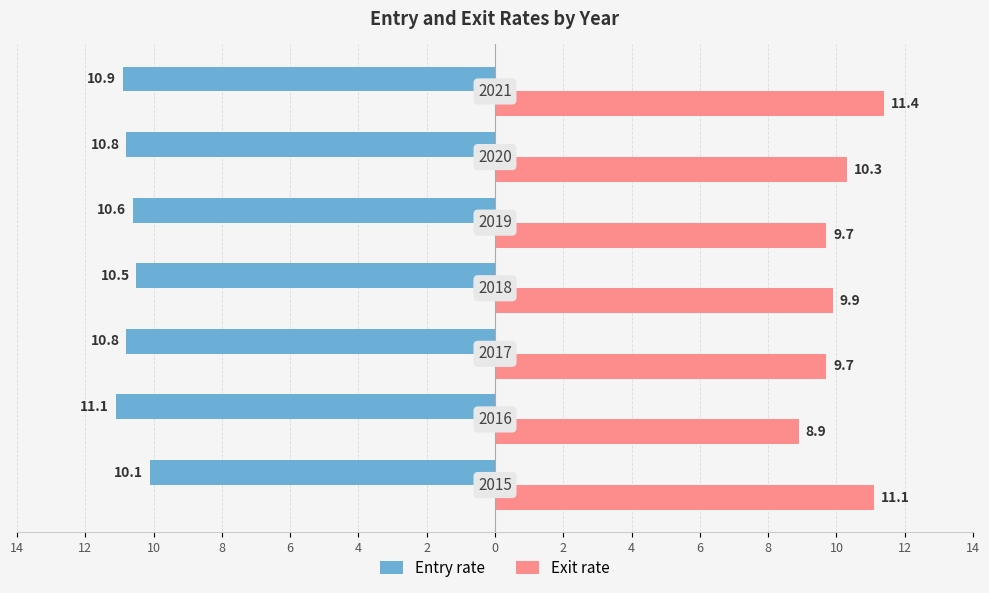

What are all the series names shown in the legend?

Entry rate, Exit rate